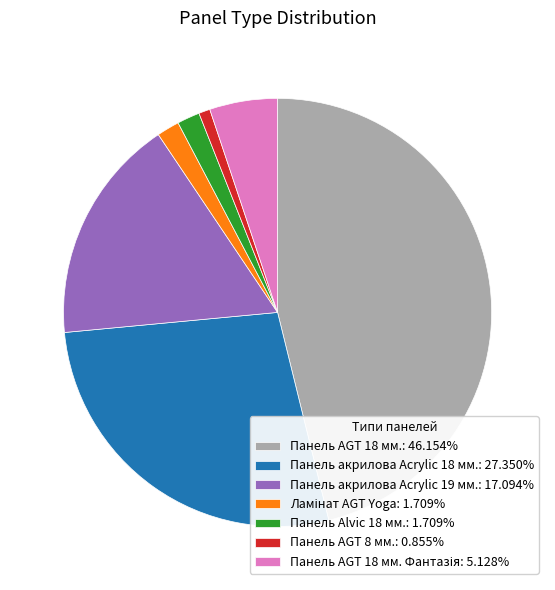

Is there any slice that represents more than half of the pie?

No